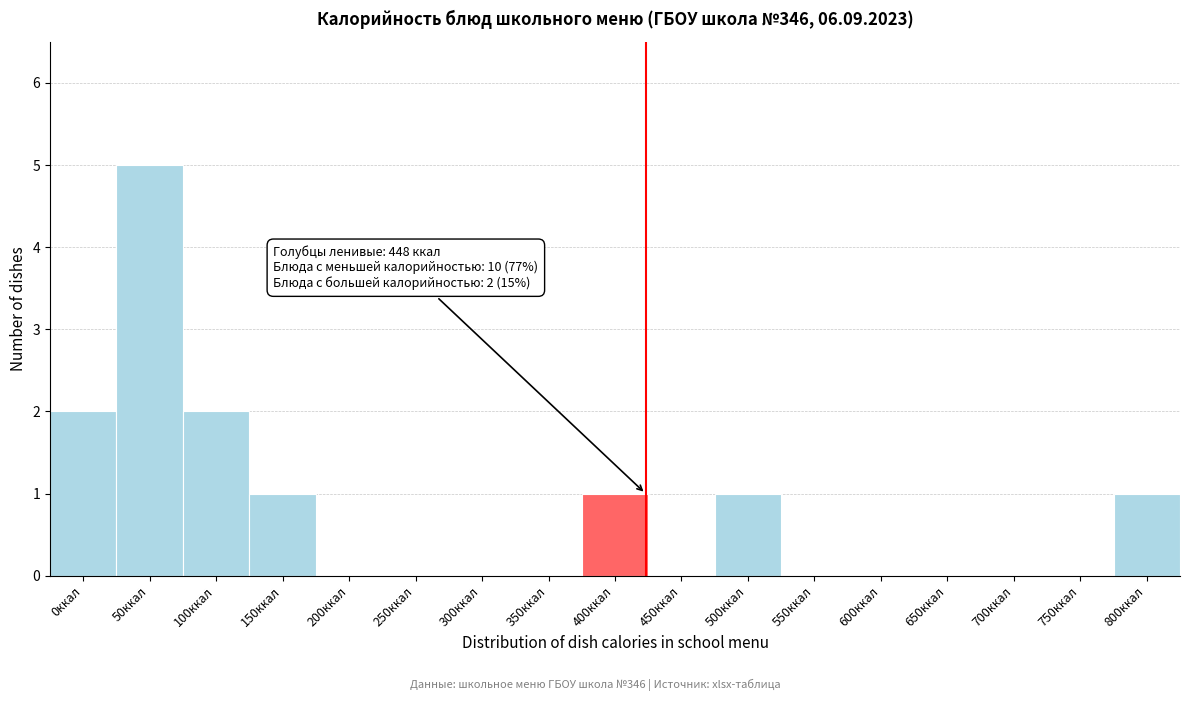

Reading left to right, extract all data points from this chart.

0ккал=2	50ккал=5	100ккал=2	150ккал=1	200ккал=0	250ккал=0	300ккал=0	350ккал=0	400ккал=1	450ккал=0	500ккал=1	550ккал=0	600ккал=0	650ккал=0	700ккал=0	750ккал=0	800ккал=1